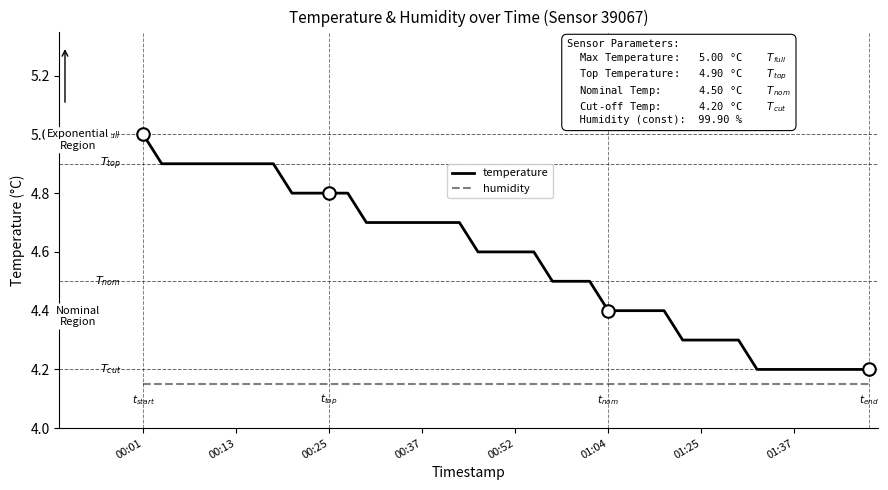

Rank the series by their average value, from highest to lowest.

temperature, humidity